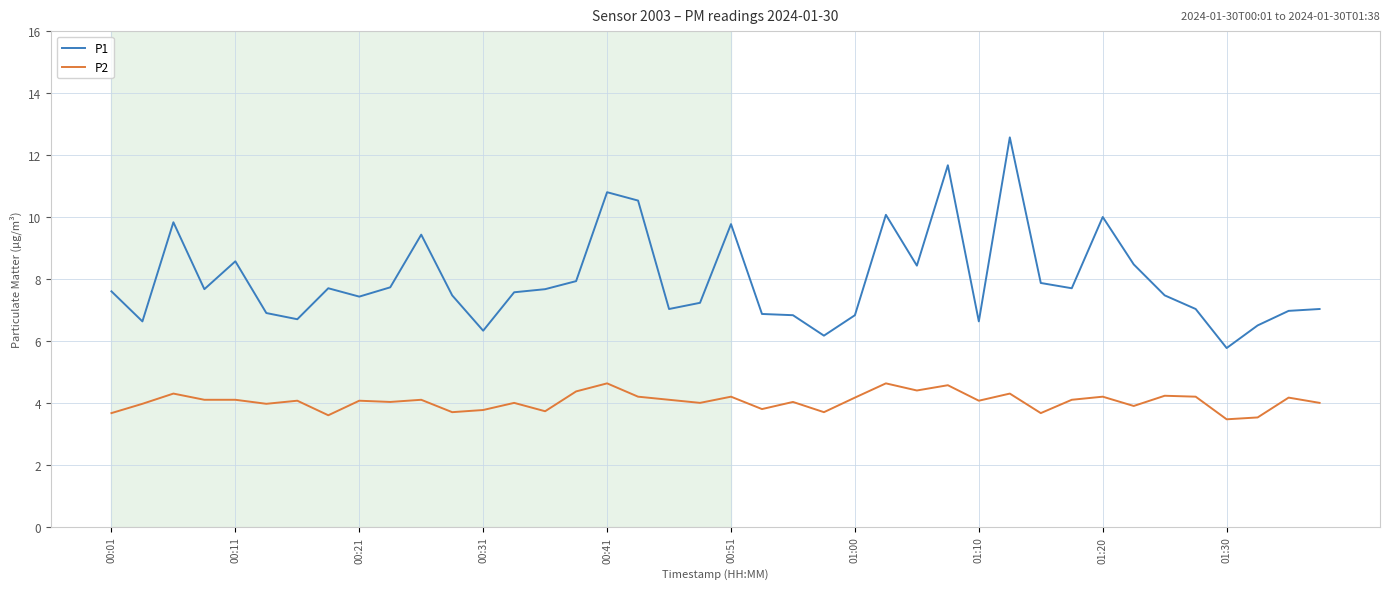

Which series has the largest total across all categories?

P1